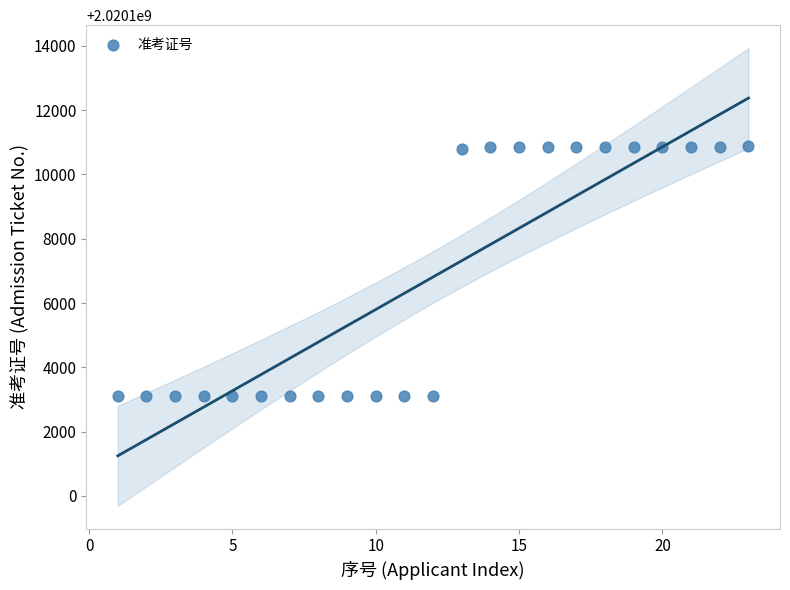

What is the range of X values (max minus min)?

22